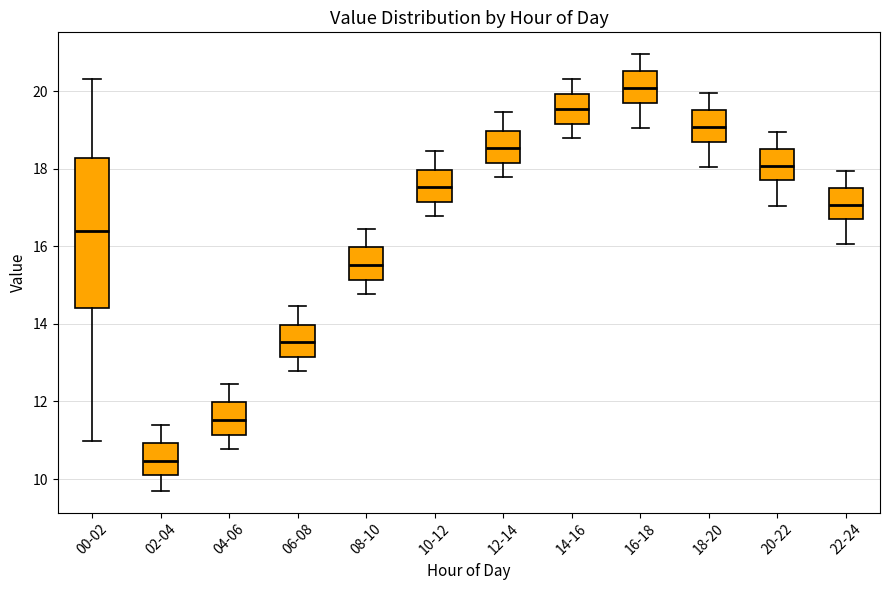

Reading left to right, transcribe this box plot: for each box, give where its median line is, the range the box spans, and where its two whiskers end, as read against the y-axis. The values are not printed on the chart, so give them approximately, as read against the axis.

00-02: median 16.4, box 14.4 to 18.2, whiskers 11.0 to 20.4
02-04: median 10.4, box 10.2 to 11.0, whiskers 9.8 to 11.4
04-06: median 11.6, box 11.2 to 12.0, whiskers 10.8 to 12.4
06-08: median 13.6, box 13.2 to 14.0, whiskers 12.8 to 14.4
08-10: median 15.6, box 15.2 to 16.0, whiskers 14.8 to 16.4
10-12: median 17.6, box 17.2 to 18.0, whiskers 16.8 to 18.4
12-14: median 18.6, box 18.2 to 19.0, whiskers 17.8 to 19.4
14-16: median 19.6, box 19.2 to 20.0, whiskers 18.8 to 20.4
16-18: median 20.0, box 19.6 to 20.6, whiskers 19.0 to 21.0
18-20: median 19.0, box 18.6 to 19.6, whiskers 18.0 to 20.0
20-22: median 18.0, box 17.6 to 18.6, whiskers 17.0 to 19.0
22-24: median 17.0, box 16.6 to 17.6, whiskers 16.0 to 18.0